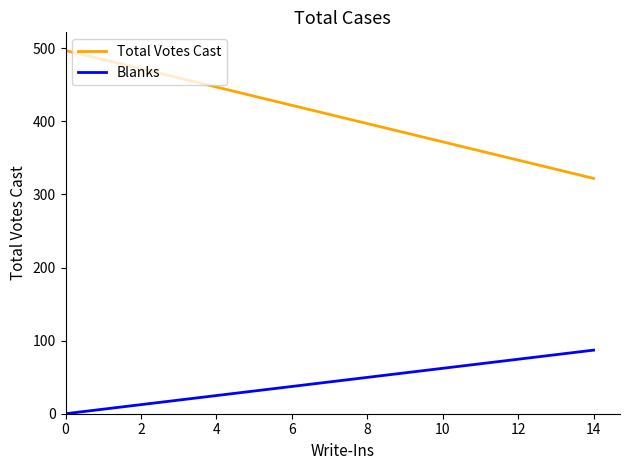

What are all the series names shown in the legend?

Total Votes Cast, Blanks